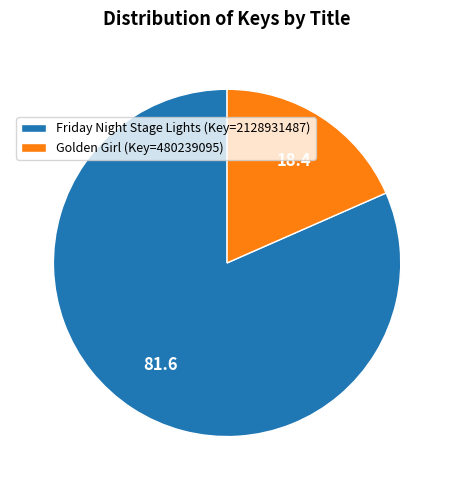

Which has a higher value, Golden Girl or Friday Night Stage Lights?

Friday Night Stage Lights